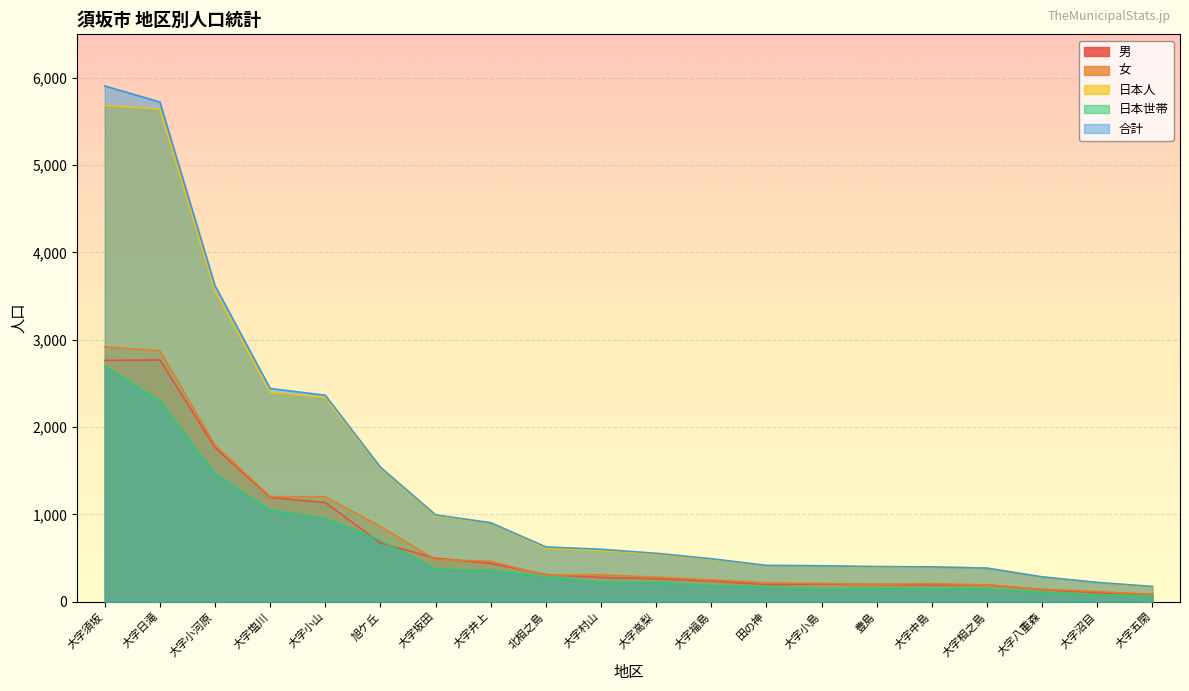

Count the number of data series in this chart.

5